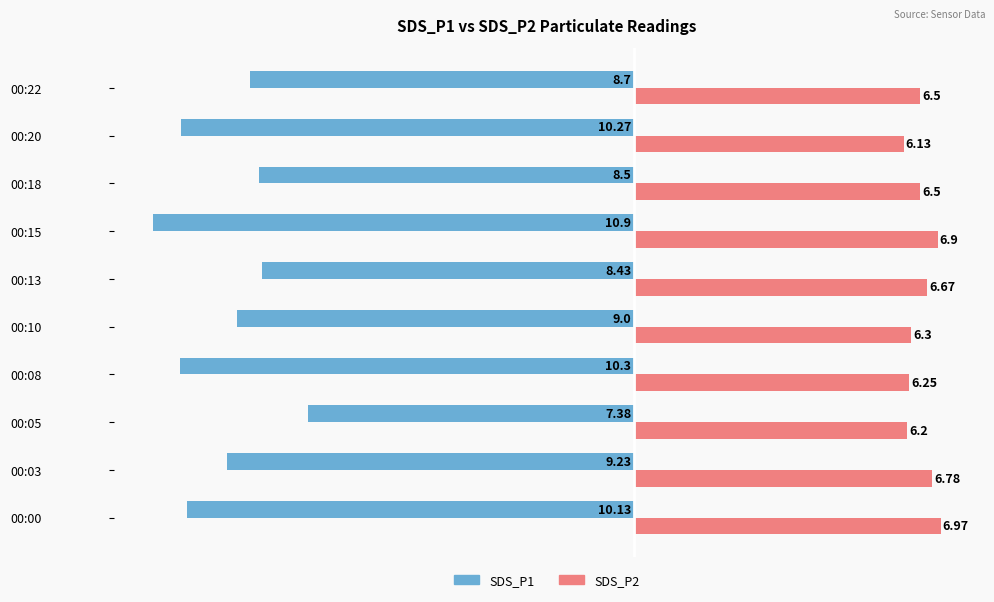

Which series has the widest spread of values?

SDS_P1